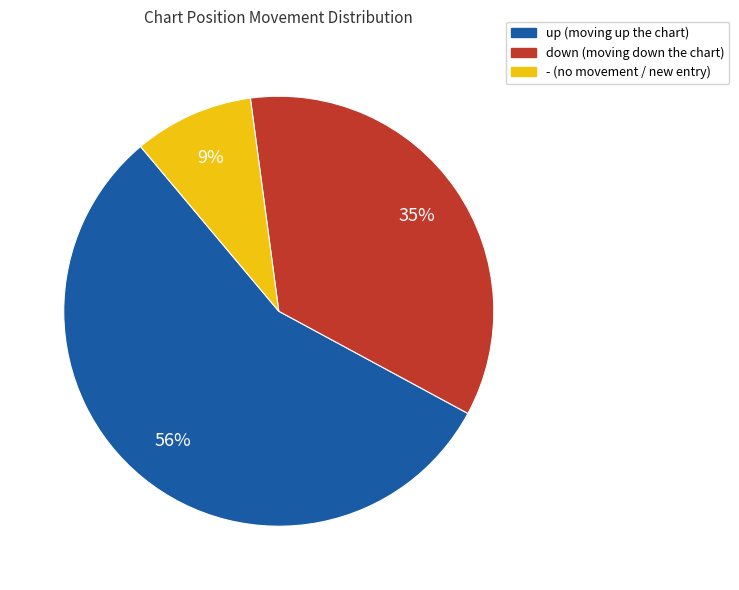

Is there a majority slice in this chart?

Yes